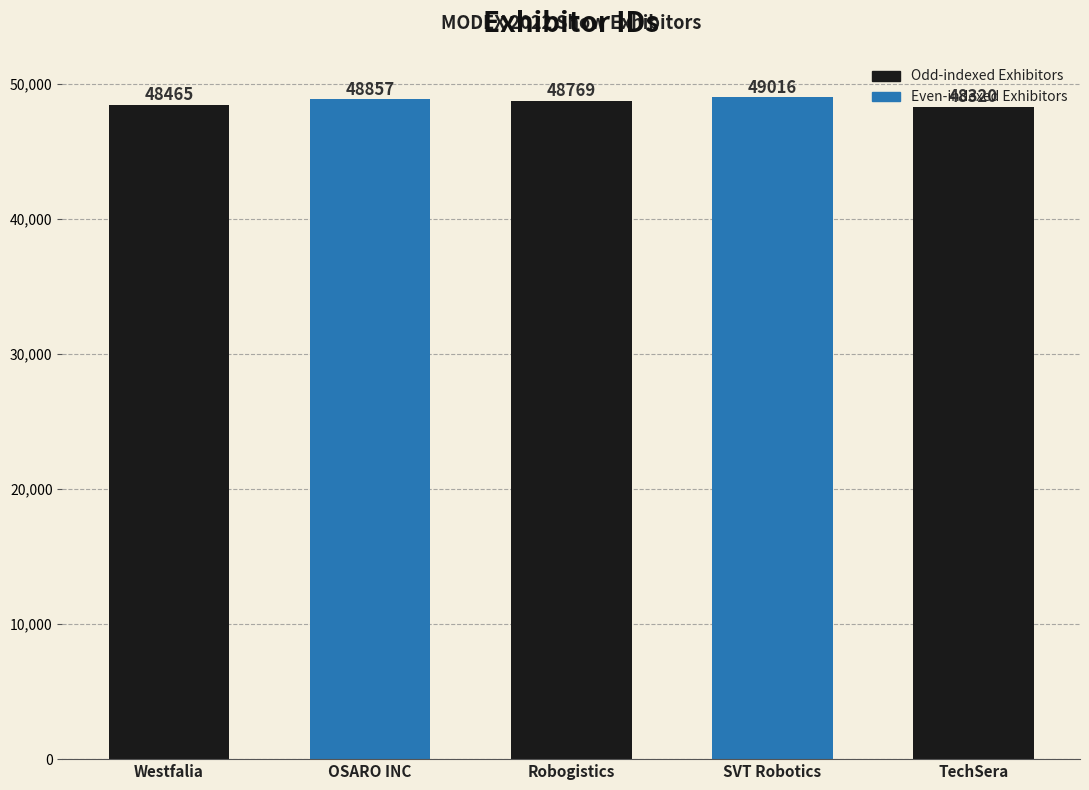

What is the ratio of the value at TechSera Inc. to the value at SVT Robotics?

1.0